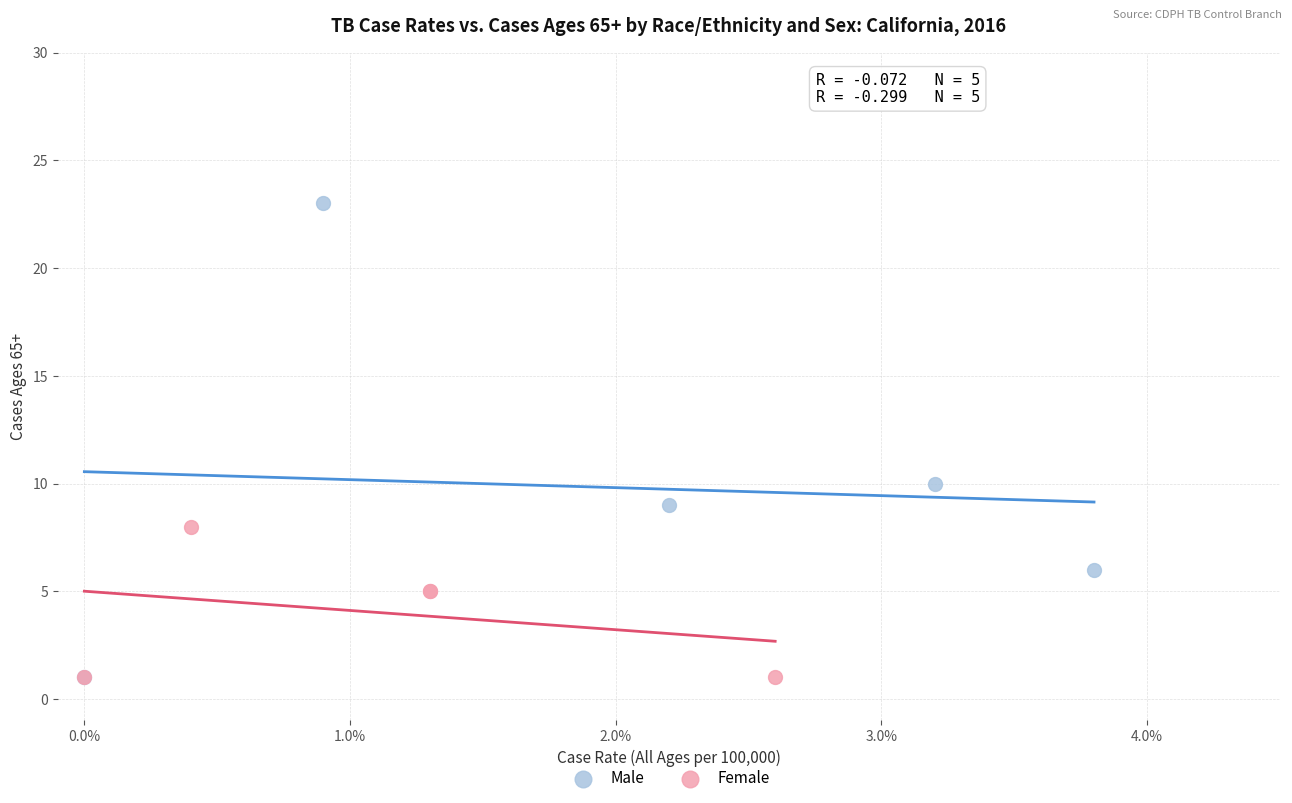

Which series reaches the maximum Y coordinate?

Male